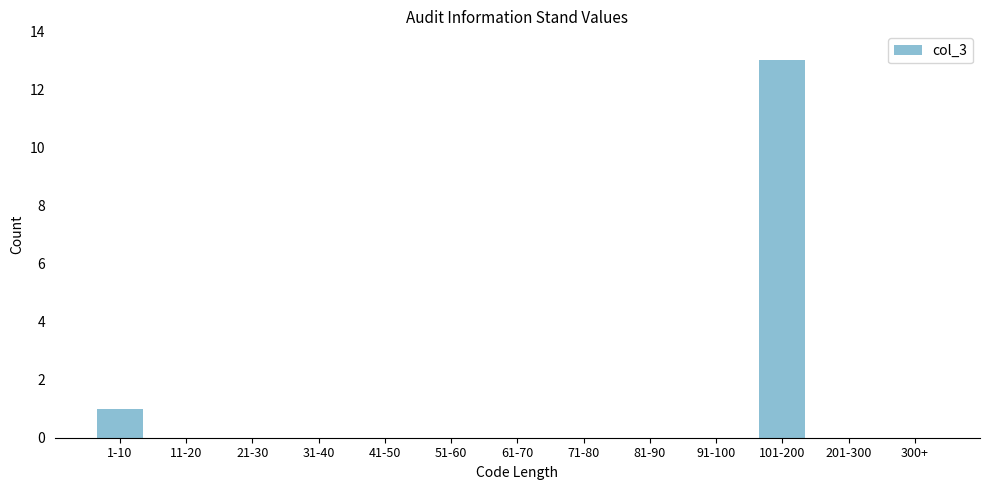

Reading left to right, what are all the values shown in this chart?

1-10=1	11-20=0	21-30=0	31-40=0	41-50=0	51-60=0	61-70=0	71-80=0	81-90=0	91-100=0	101-200=13	201-300=0	300+=0